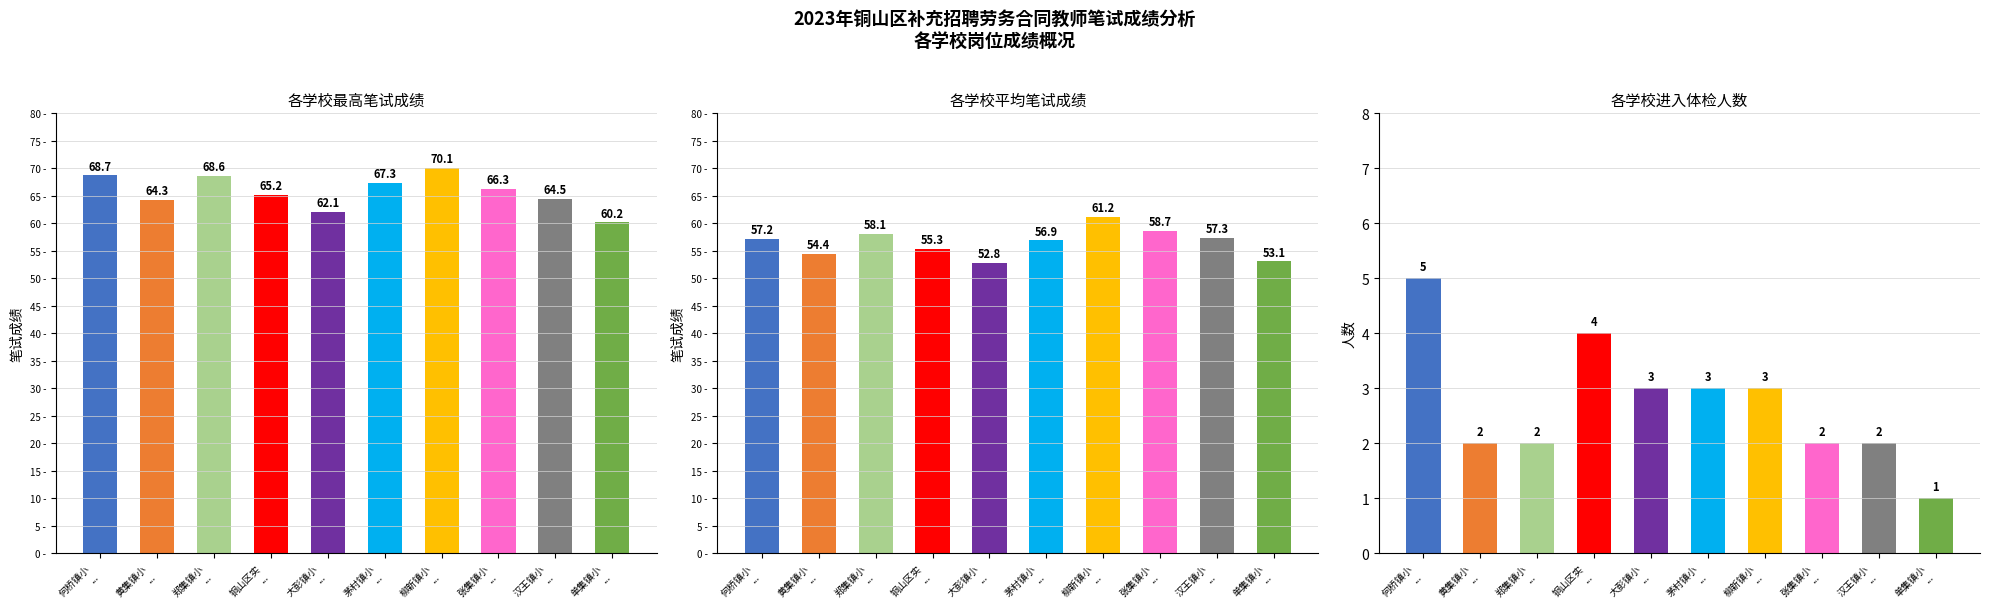

Is the value of 各学校平均笔试成绩 at 郑集镇小
... greater than the value of 各学校最高笔试成绩 at 铜山区实
...?

No